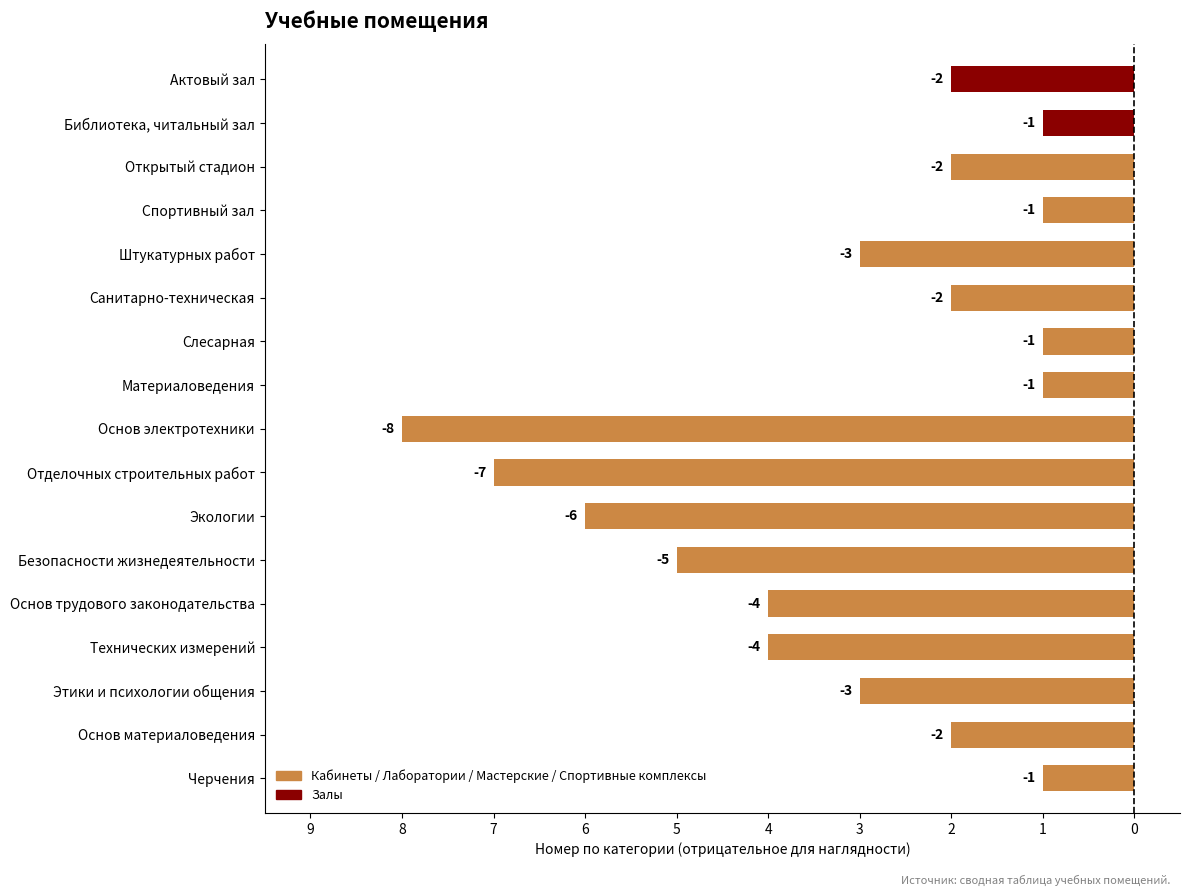

Where does the data first go above -2?

Черчения